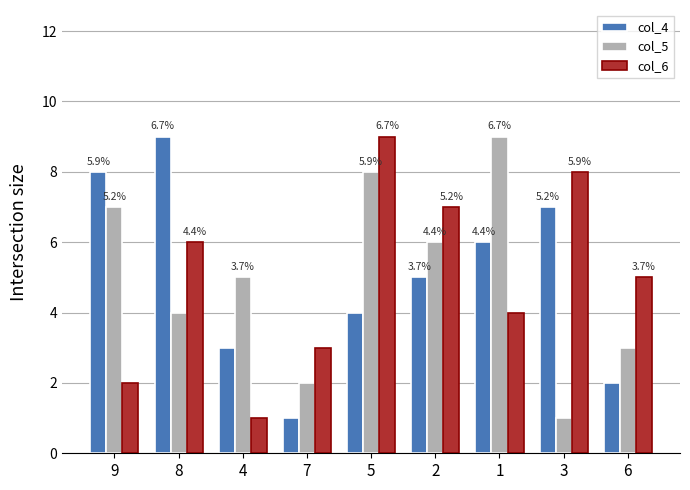

What position from the left is 6?

9